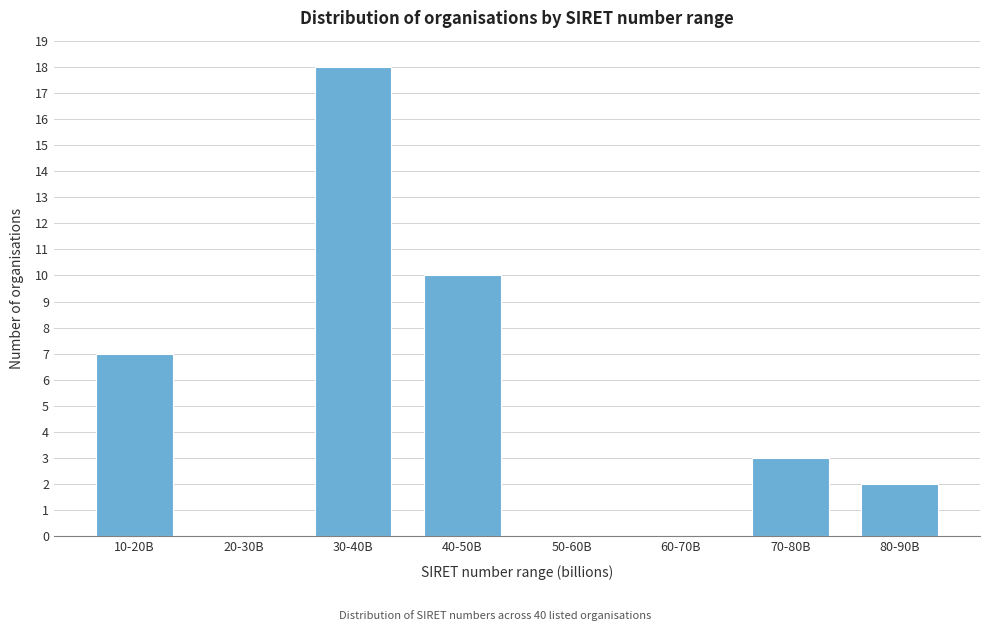

Reading right to left, extract all data points from this chart.

80-90B=2	70-80B=3	60-70B=0	50-60B=0	40-50B=10	30-40B=18	20-30B=0	10-20B=7